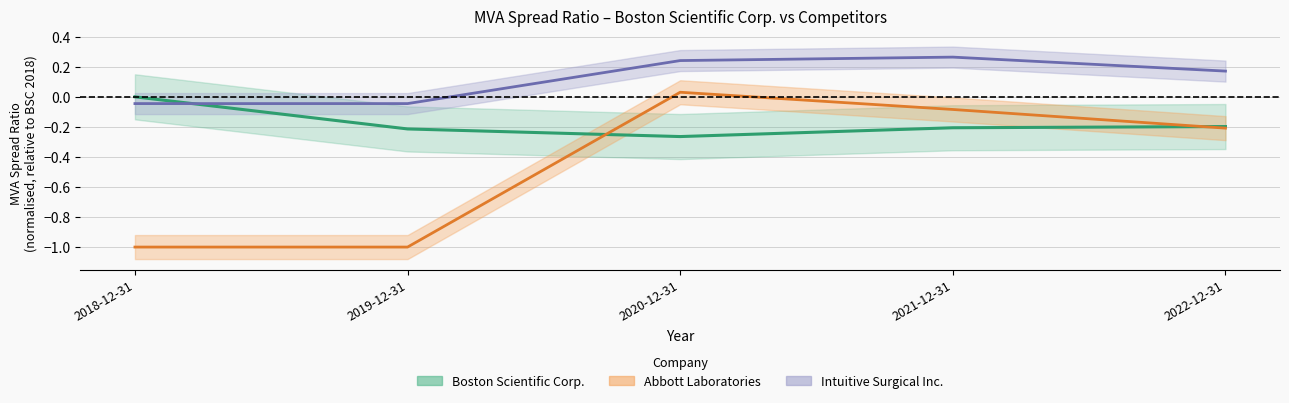

What is the label of the 3rd point from the left?

2020-12-31